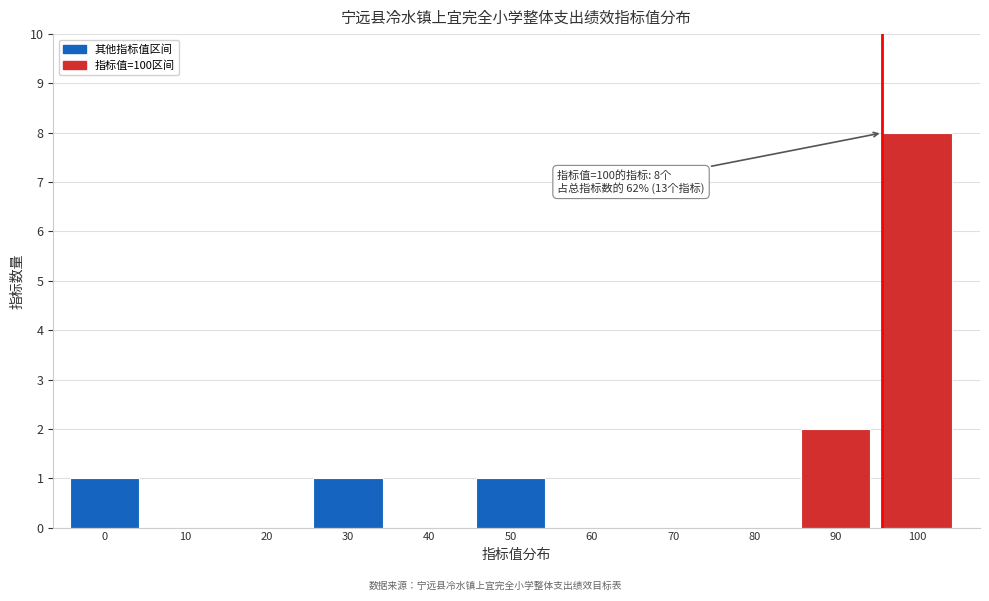

Reading left to right, what are all the values shown in this chart?

0=1	10=0	20=0	30=1	40=0	50=1	60=0	70=0	80=0	90=2	100=8